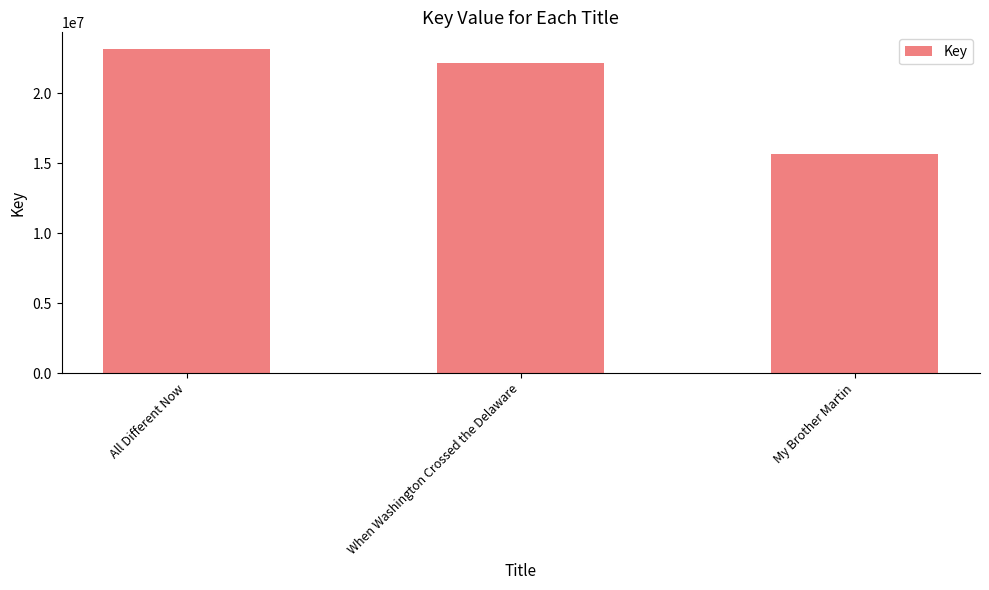

At which label does the data first exceed 22183747?

All Different Now